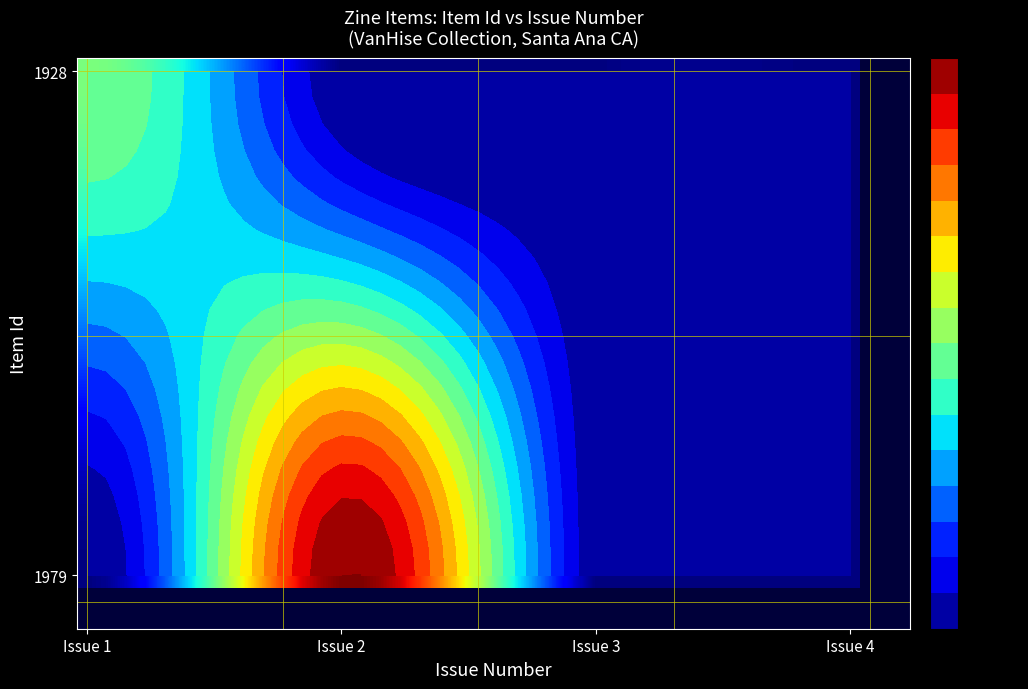

What is the difference between the highest and lowest values at 25?

0.1